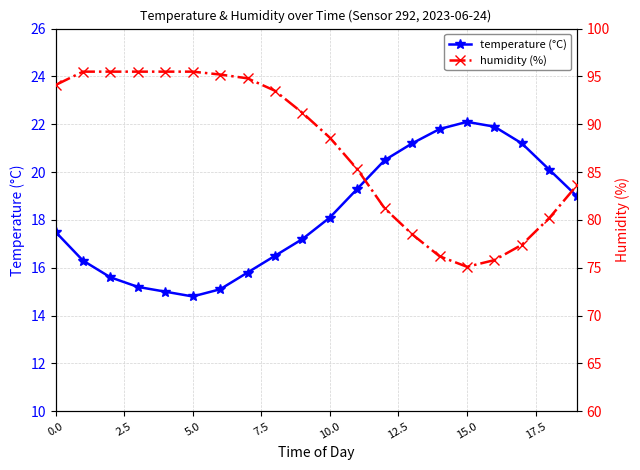

How many data points in temperature (°C) are less than 18?

10